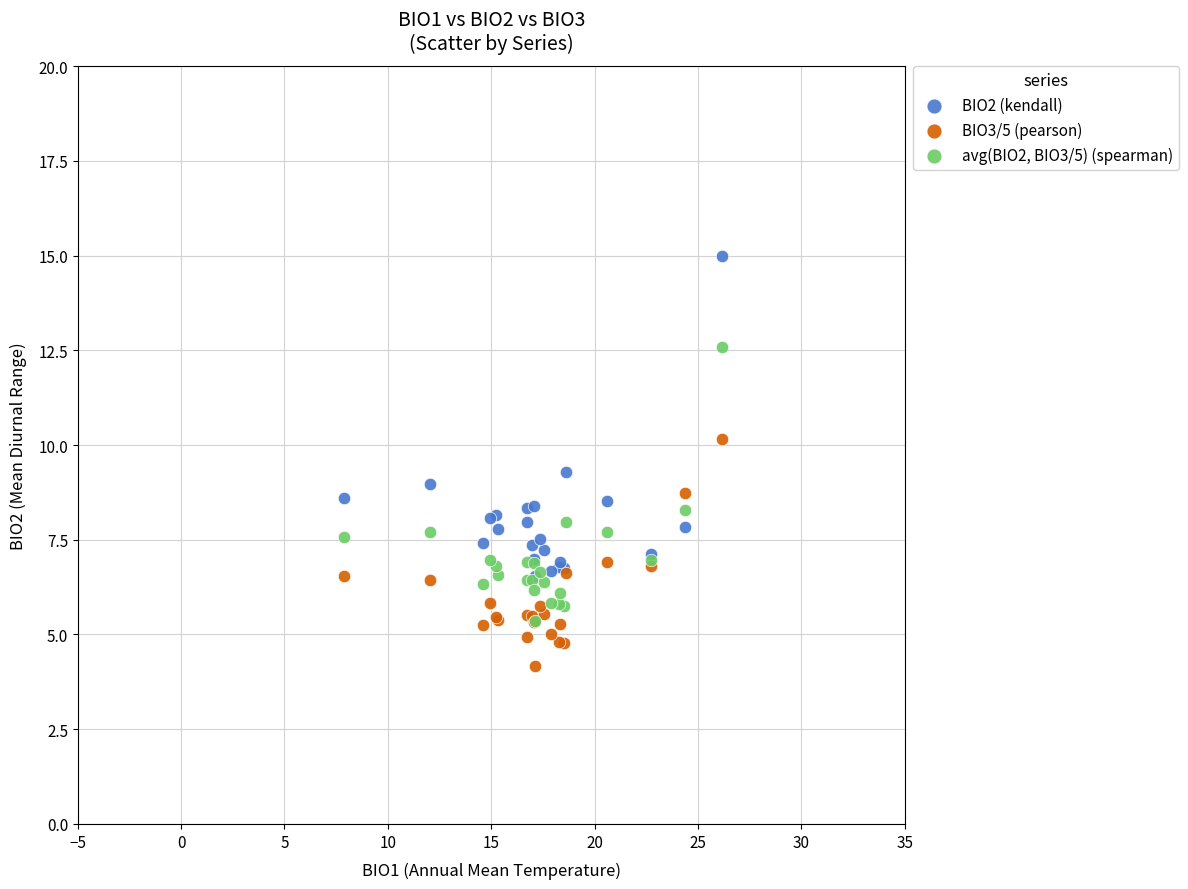

What are all the series names shown in the legend?

BIO2 (kendall), BIO3/5 (pearson), avg(BIO2, BIO3/5) (spearman)